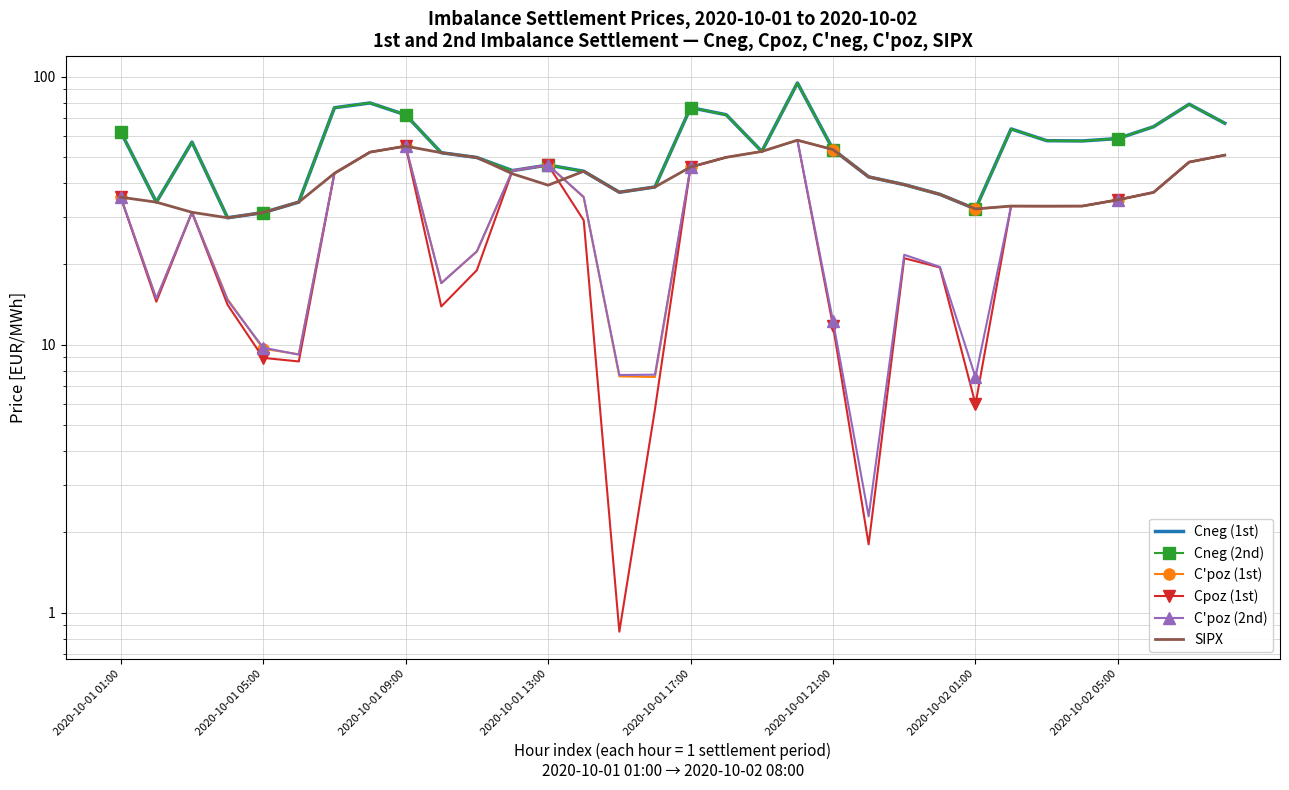

The value of Cneg (2nd) at 11 is 44.6. True or false?

True